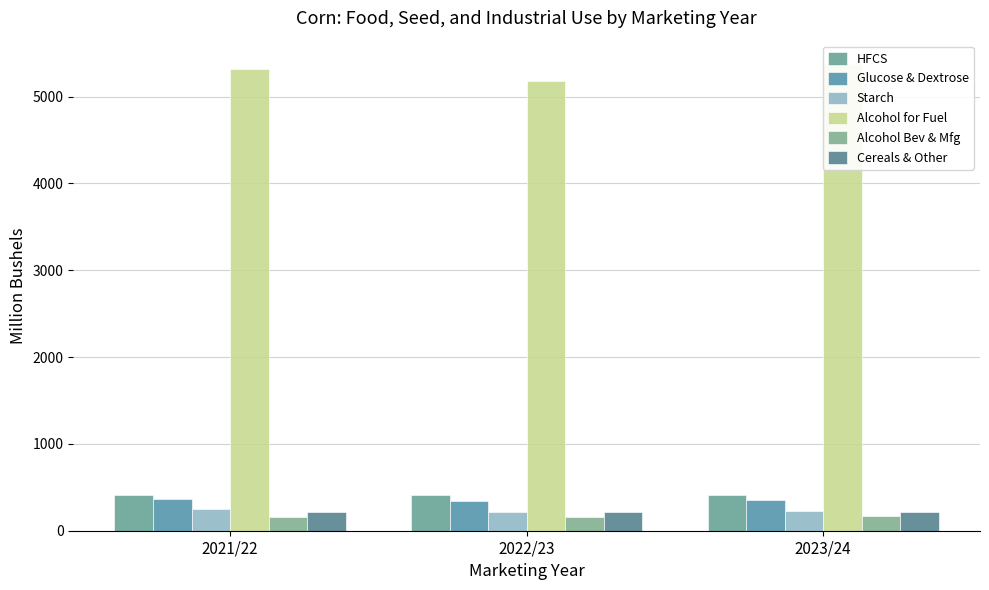

Rank the categories by Cereals & Other value from highest to lowest.

2023/24, 2022/23, 2021/22